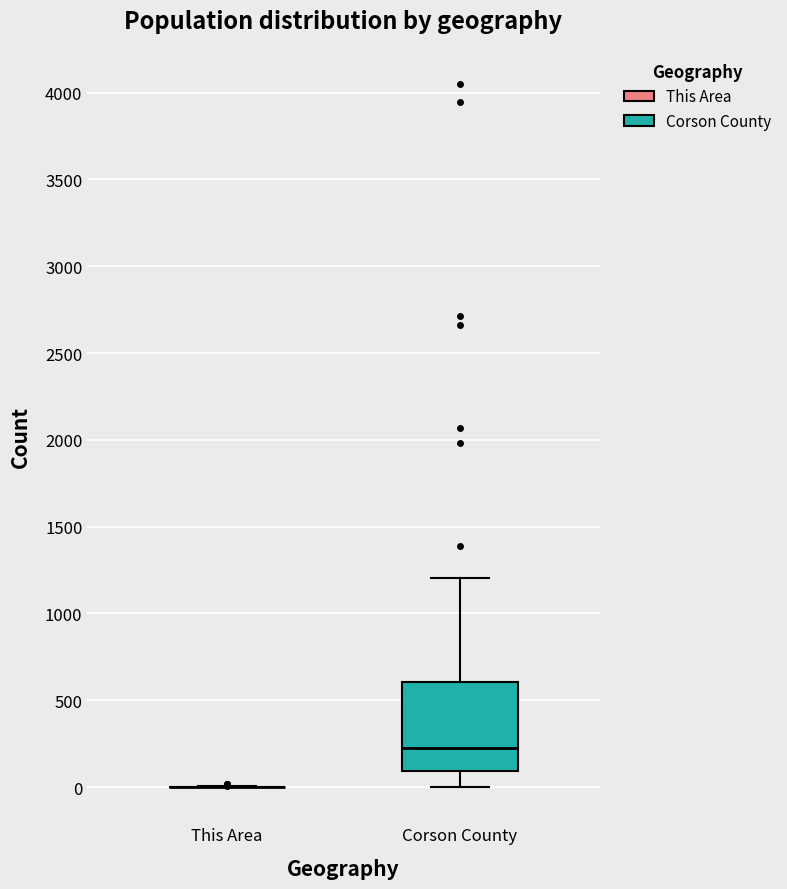

Reading left to right, transcribe this box plot: for each box, give where its median line is, the range the box spans, and where its two whiskers end, as read against the y-axis. The values are not printed on the chart, so give them approximately, as read against the axis.

This Area: box collapsed to a line at 0, whiskers 0 to 0
Corson County: median 250, box 100 to 600, whiskers 0 to 1200